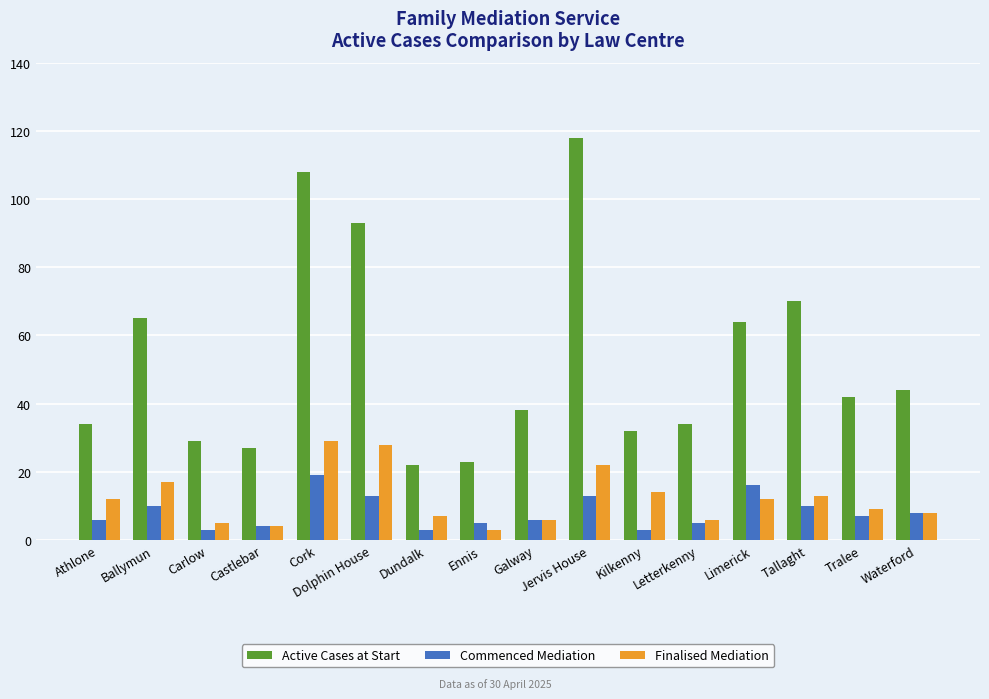

What is the lowest value of the Commenced Mediation series?

3